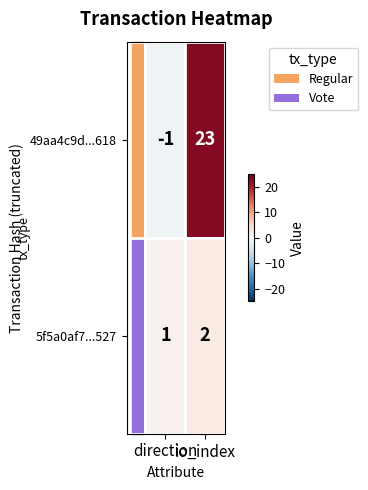

At how many categories does at least one series exceed 2?

1